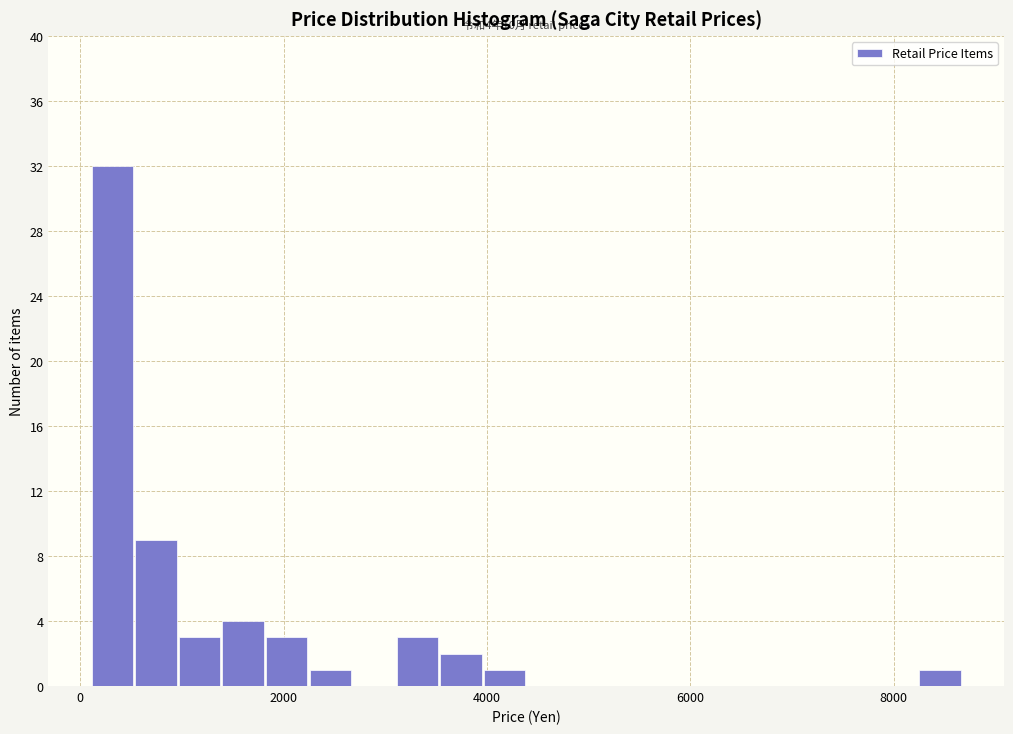

Around what value on the x-axis is the tallest bar? Give the approximate position of its centre, as read against the axis.

400